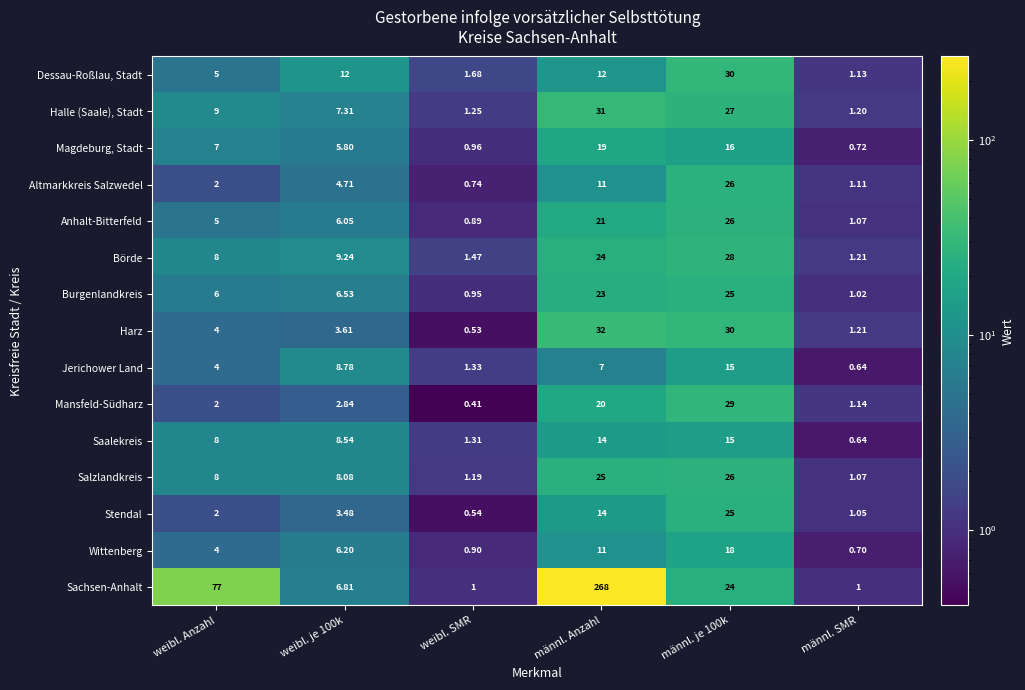

Which category has the highest value across all series?

männl. Anzahl